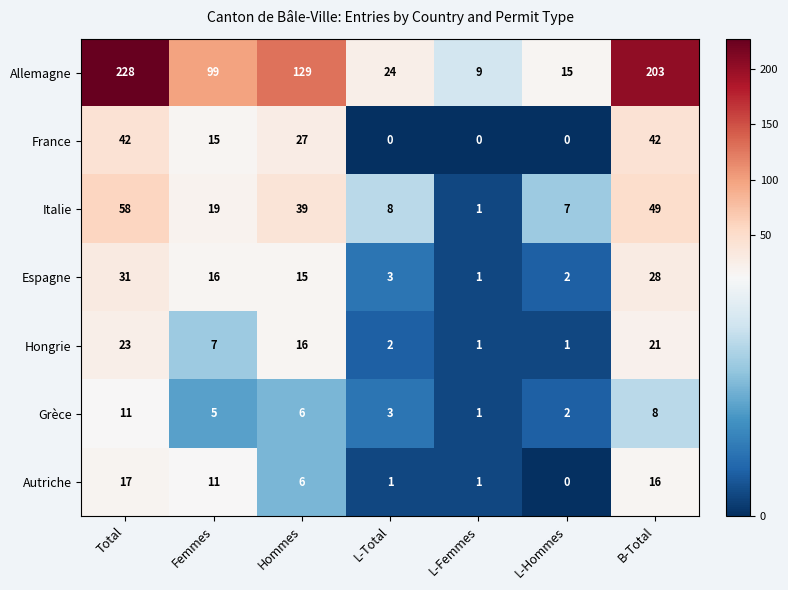

Which series has the largest range (max minus min)?

Allemagne